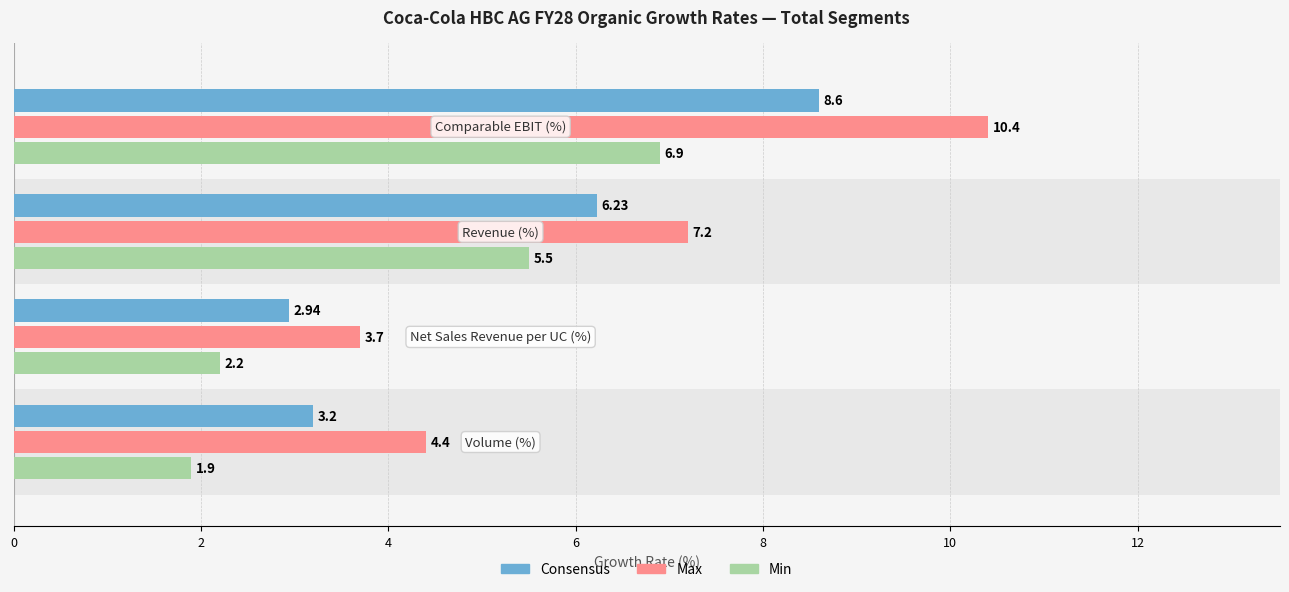

What is the difference between the second highest and second lowest values in the Max series?

2.8